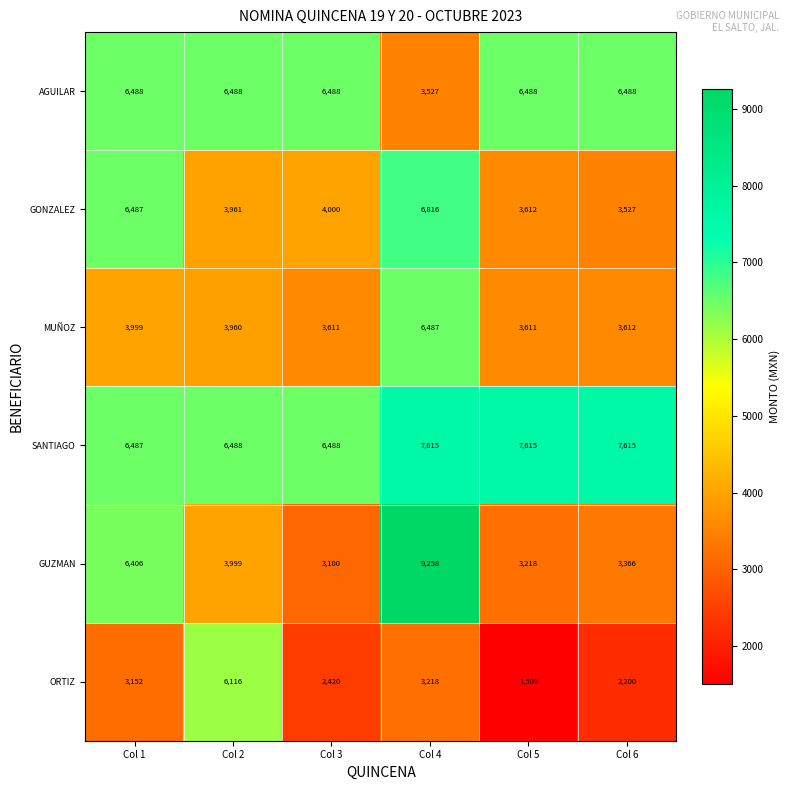

Where does the MUÑOZ series first go above 3960?

Col 1